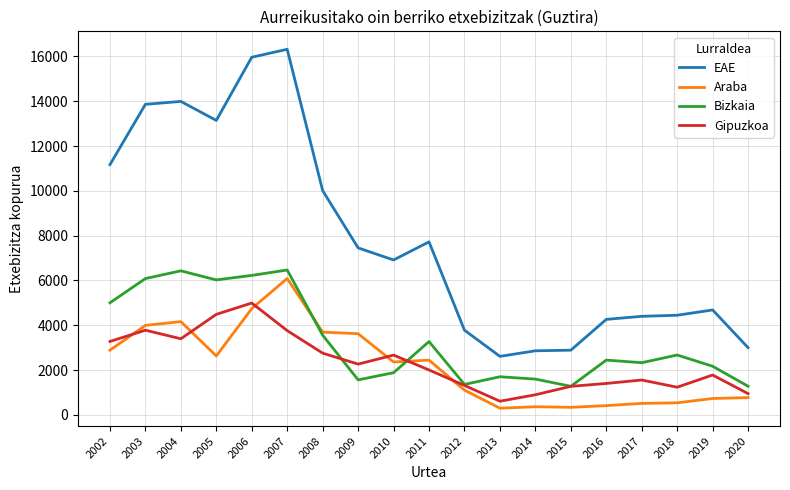

How many lines are shown in the chart?

4